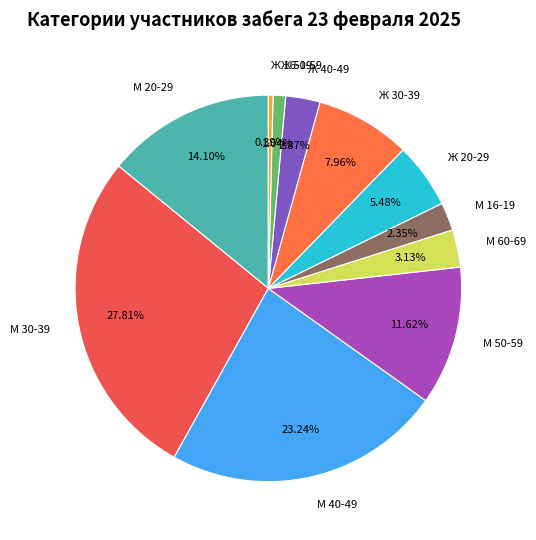

To the nearest percent, what is the difference between the М 20-29 and М 60-69 slice percentages?

11%